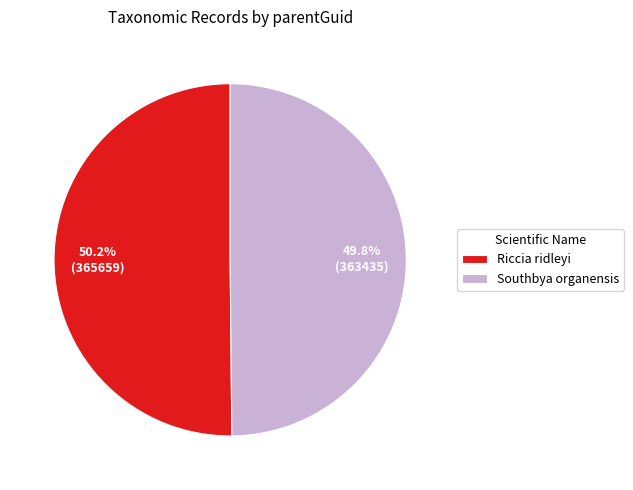

How much of the chart is everything except Riccia ridleyi?

49.8%